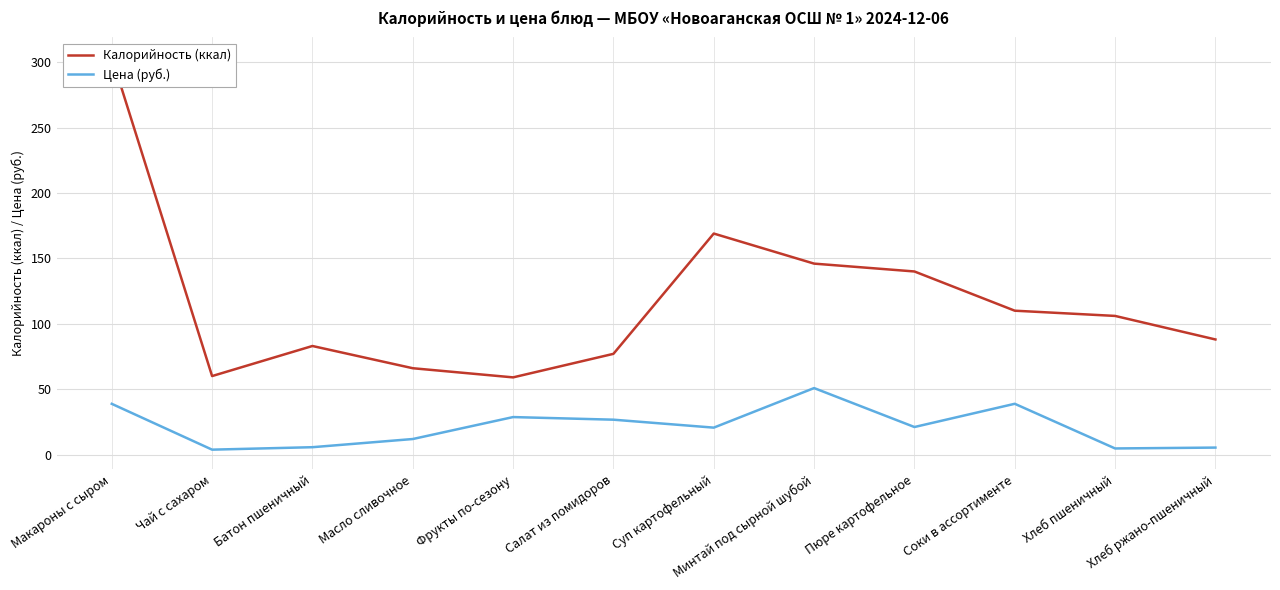

What are all the series names shown in the legend?

Калорийность (ккал), Цена (руб.)